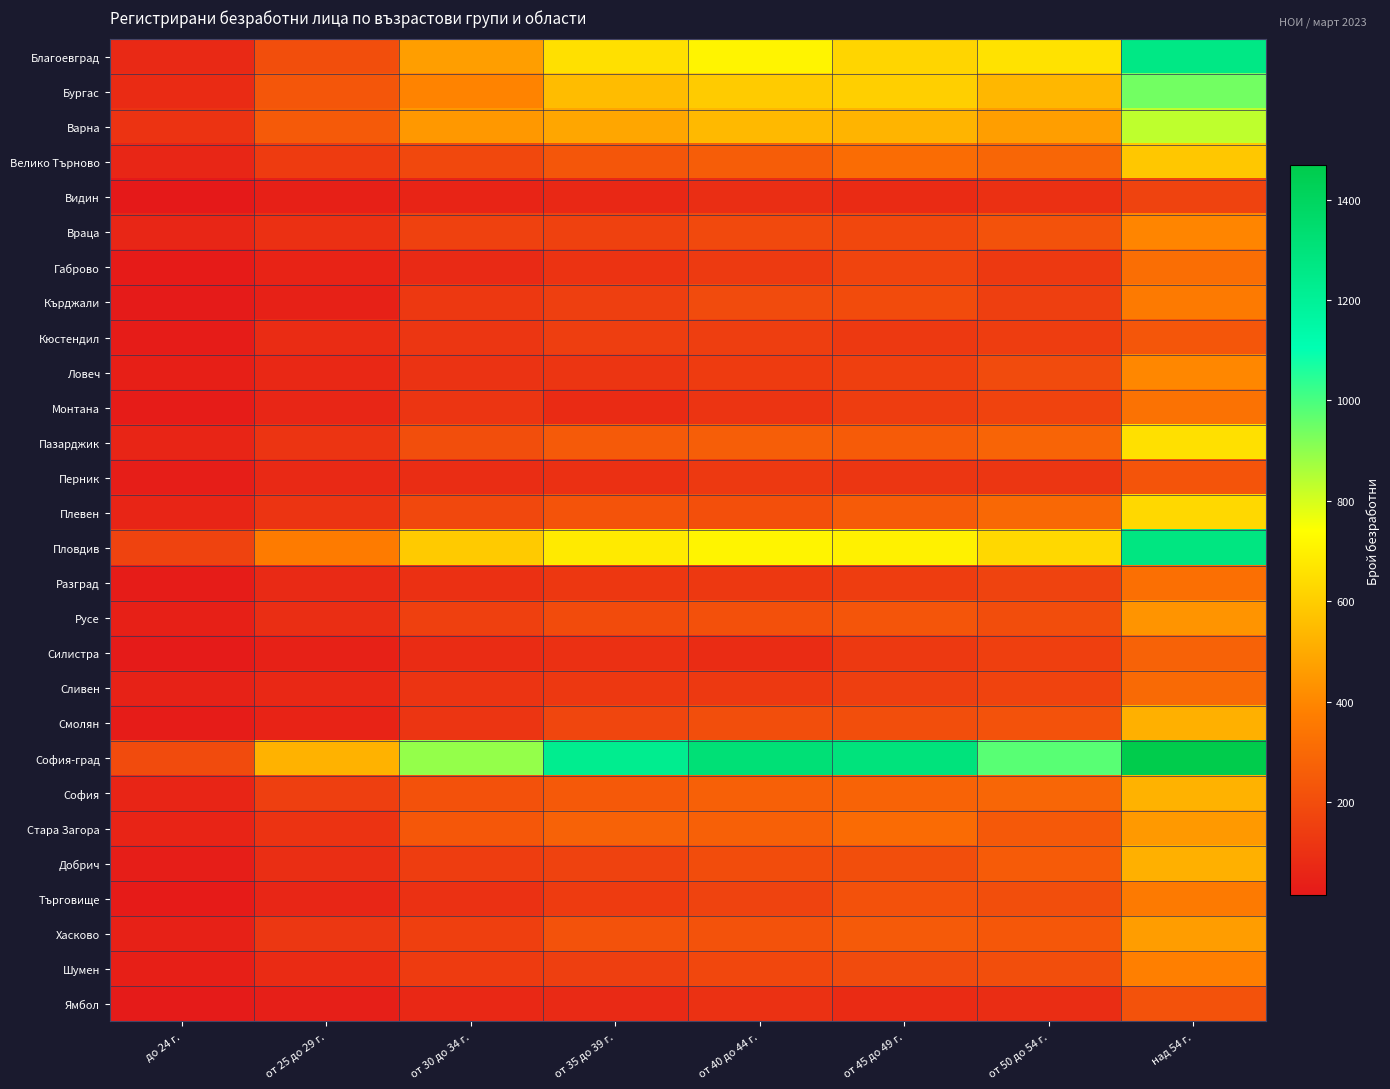

Which has a higher value, от 40 до 44 г. or от 30 до 34 г.?

от 40 до 44 г.